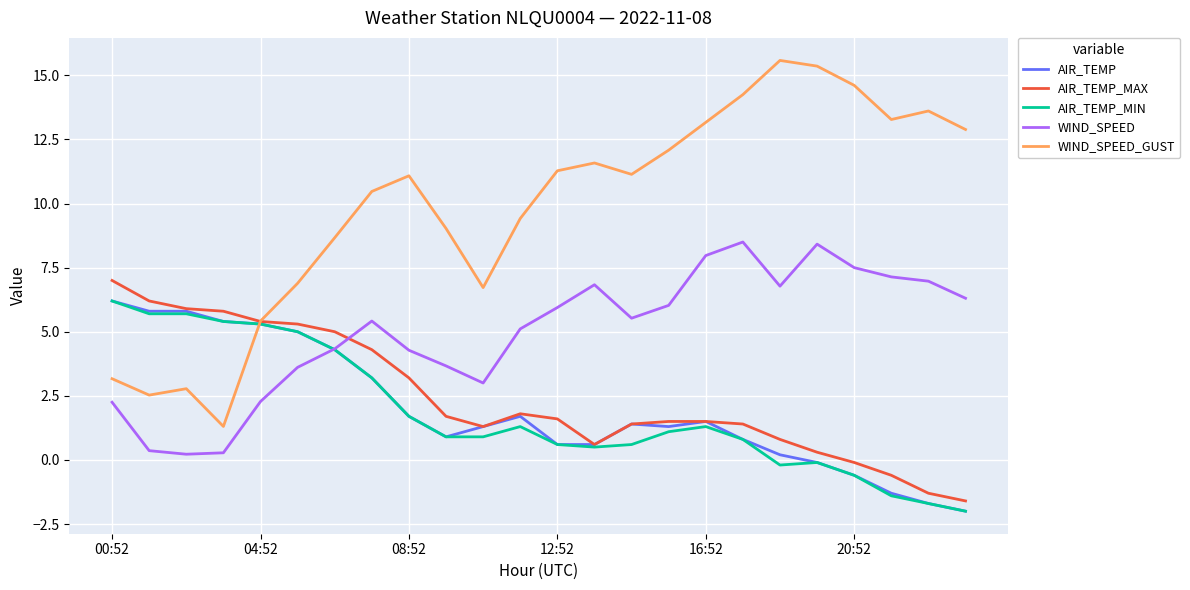

True or false: WIND_SPEED_GUST and WIND_SPEED intersect in this chart.

False